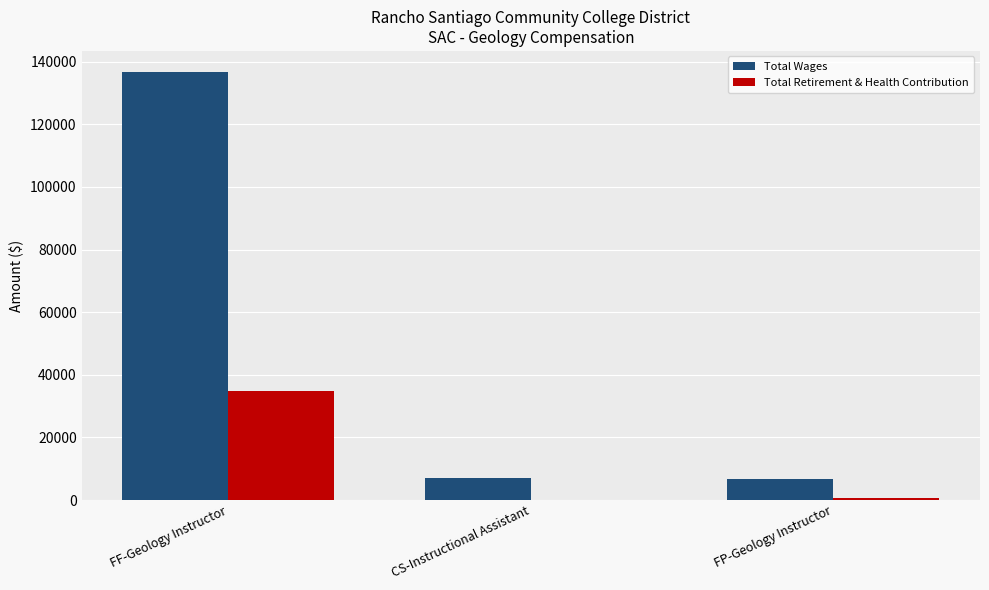

Which series has the largest total across all categories?

Total Wages